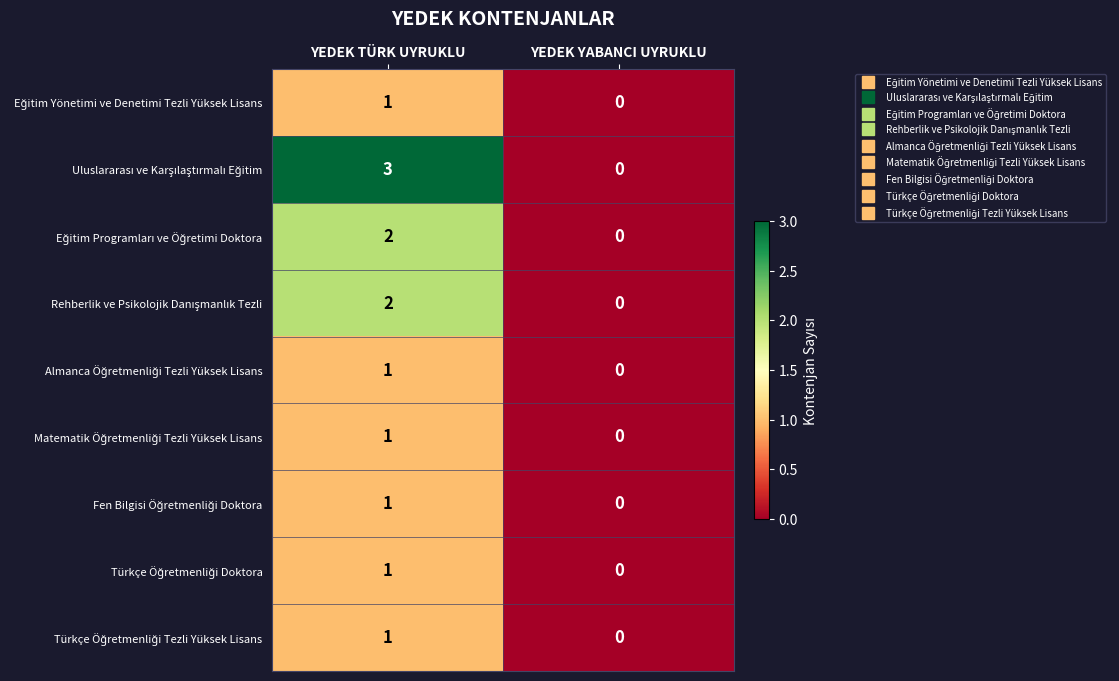

What is the total value across all series at YEDEK TÜRK UYRUKLU?

13